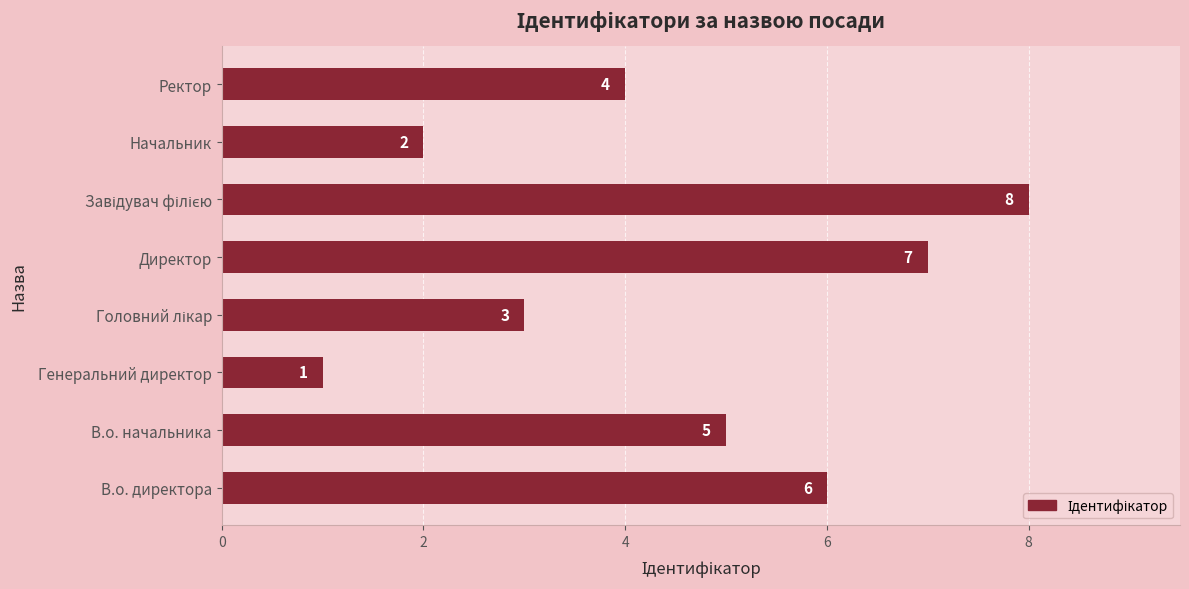

What is the greatest value displayed?

8